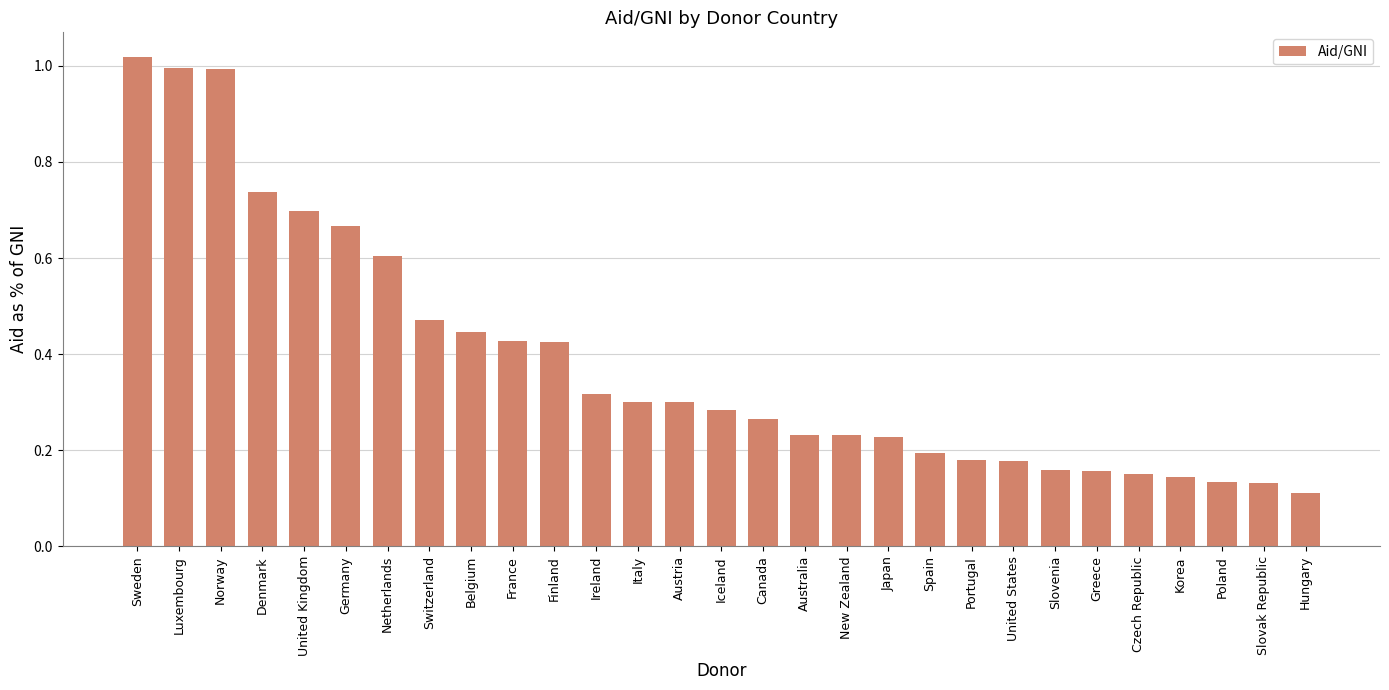

How many bars are there in total?

29